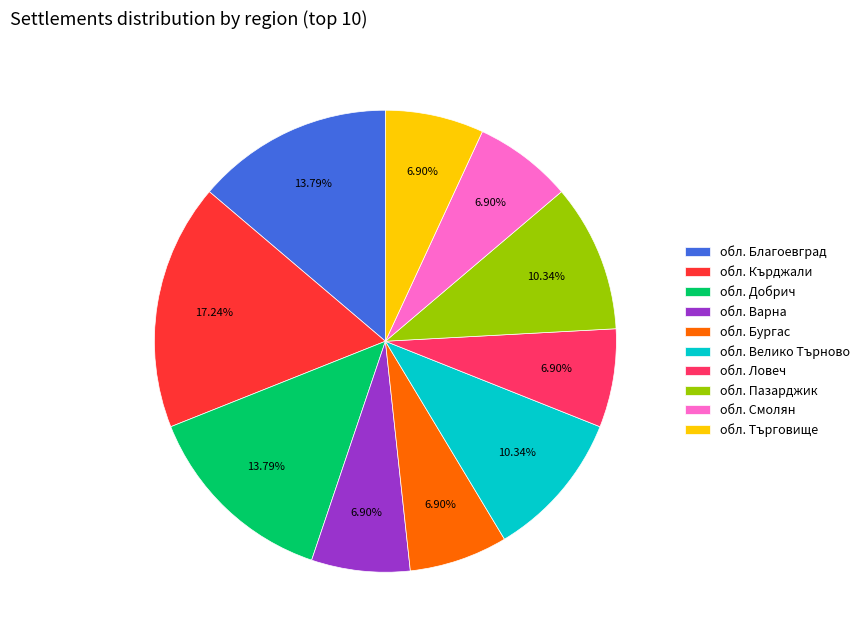

What percentage do обл. Варна and обл. Бургас together represent?

13.8%